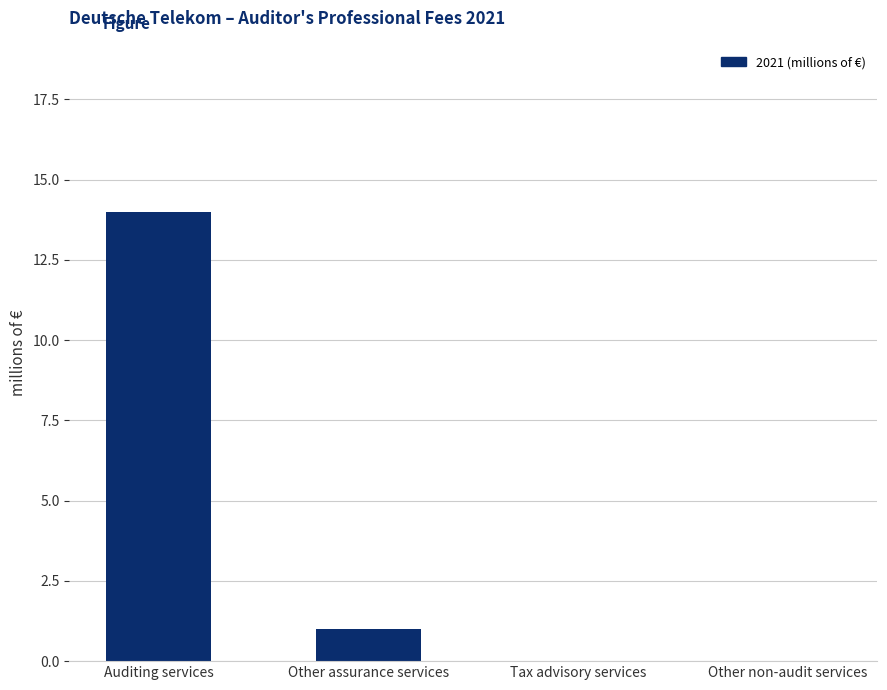

Is it true that the value at Auditing services is 14?

True